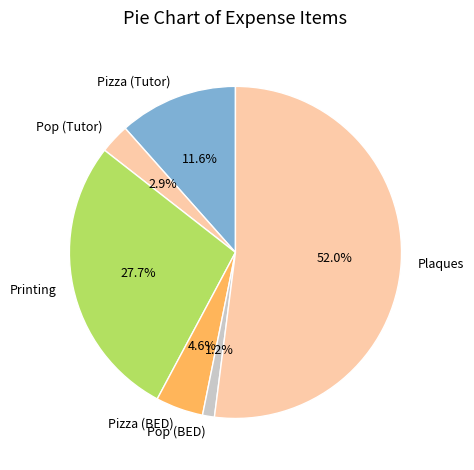

Which slice is the largest?

Plaques